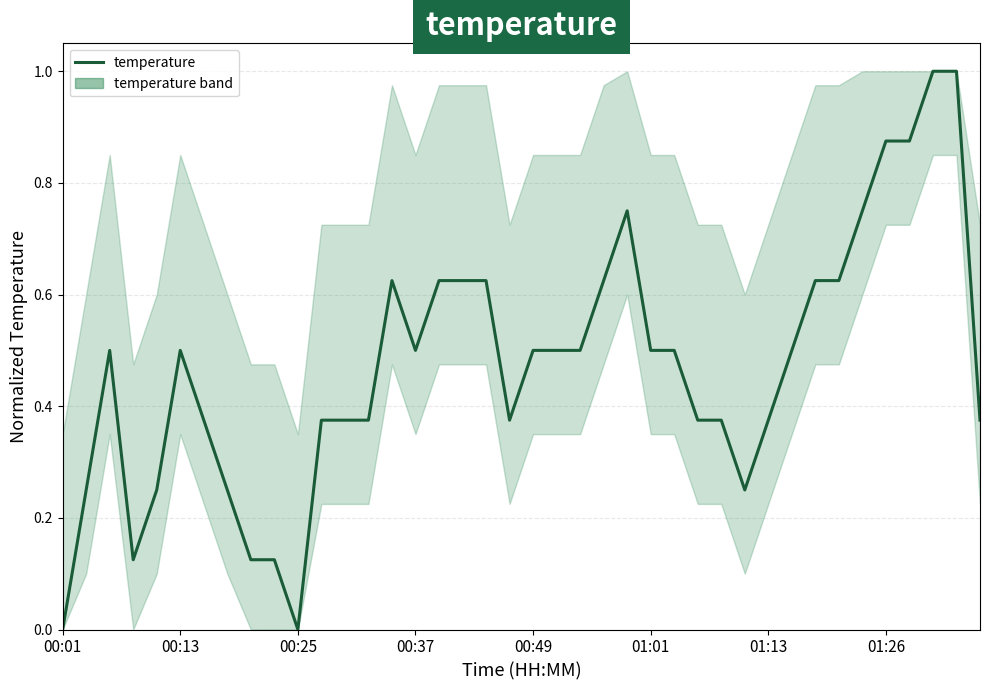

What is the difference between the maximum and minimum values?

1.0